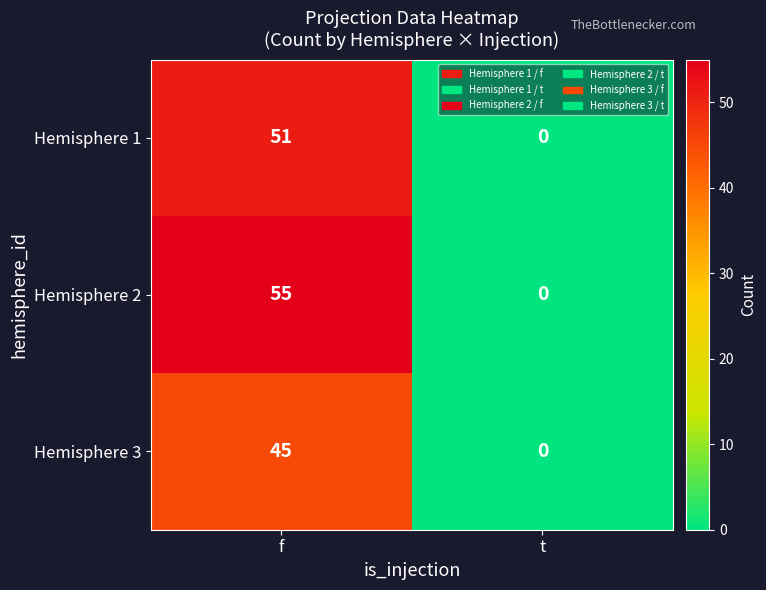

Reading left to right, extract all data points from this chart.

Hemisphere 1: f=51	t=0
Hemisphere 2: f=55	t=0
Hemisphere 3: f=45	t=0